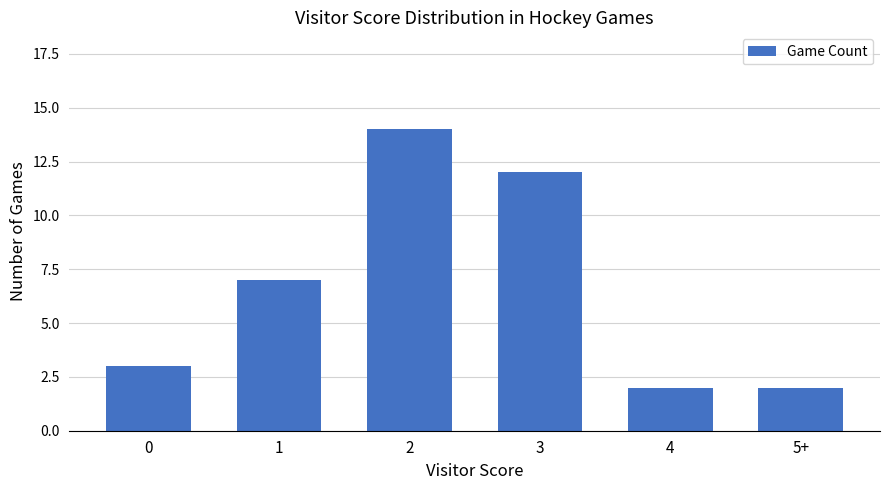

What is the sum of all values?

40